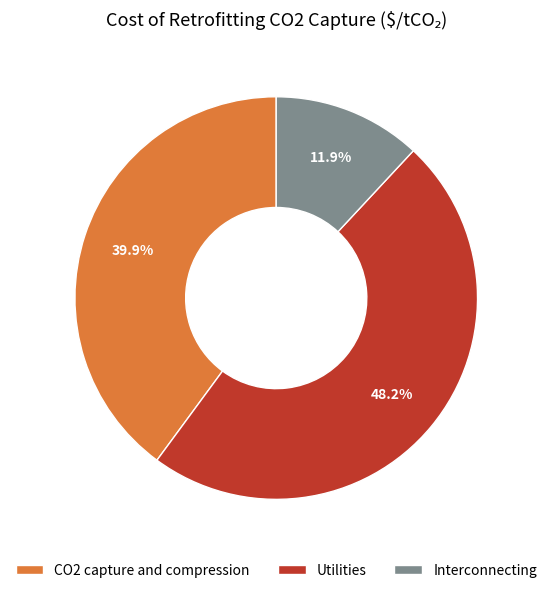

To the nearest percent, what is the combined percentage of Interconnecting and Utilities?

60%